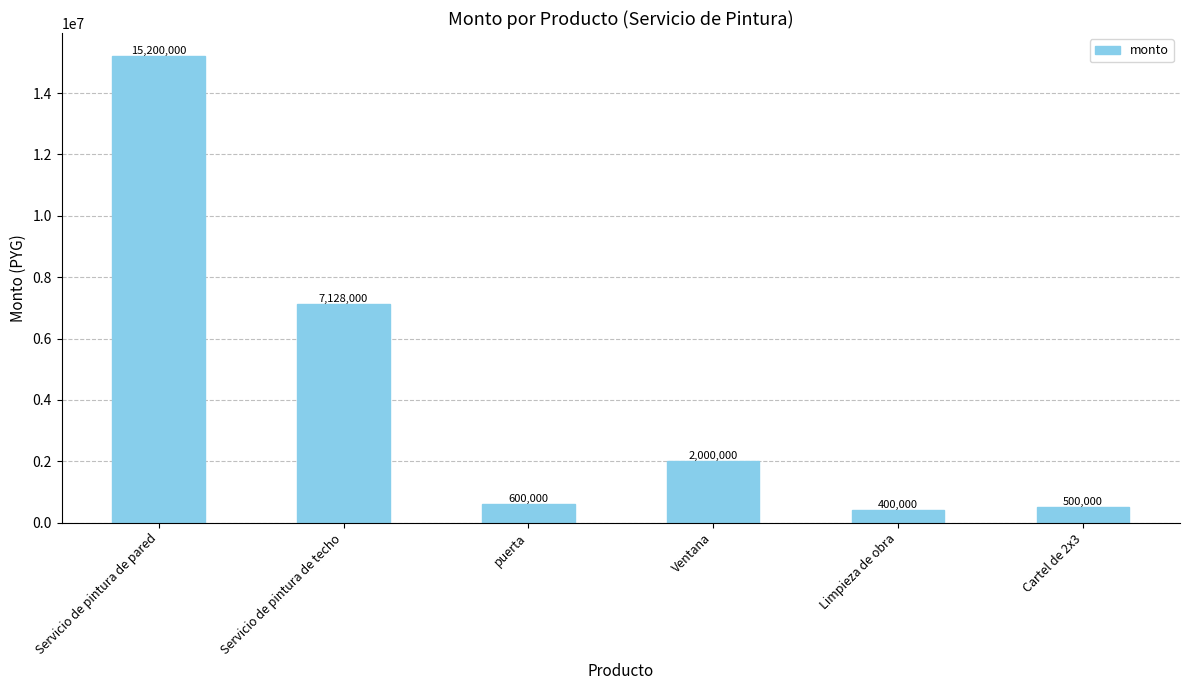

Rank the categories by value from highest to lowest.

Servicio de pintura de pared, Servicio de pintura de techo, Ventana, puerta, Cartel de 2x3, Limpieza de obra